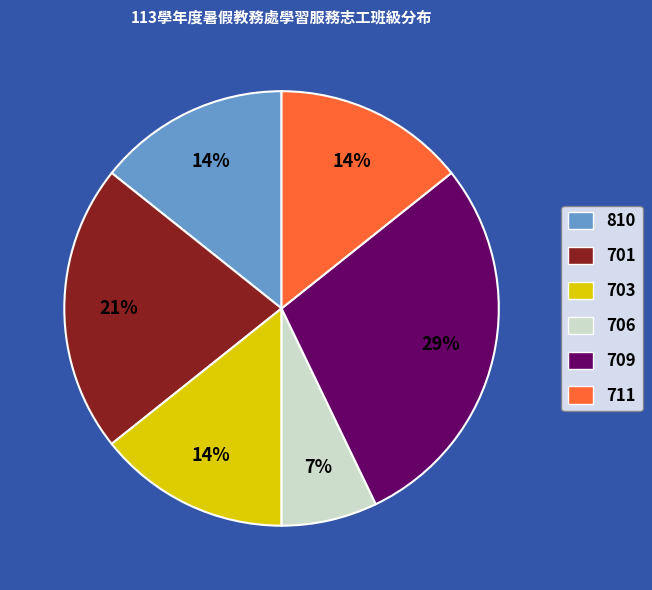

To the nearest percent, what is the average slice percentage?

17%